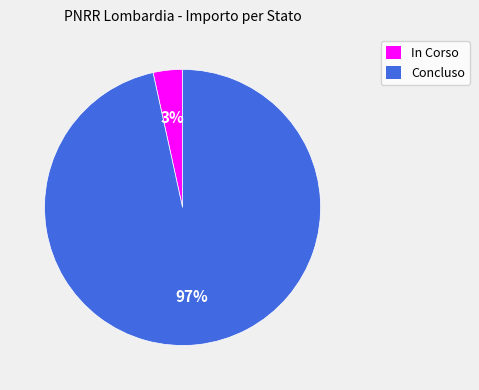

Is it true that In Corso is 3% of the pie?

True